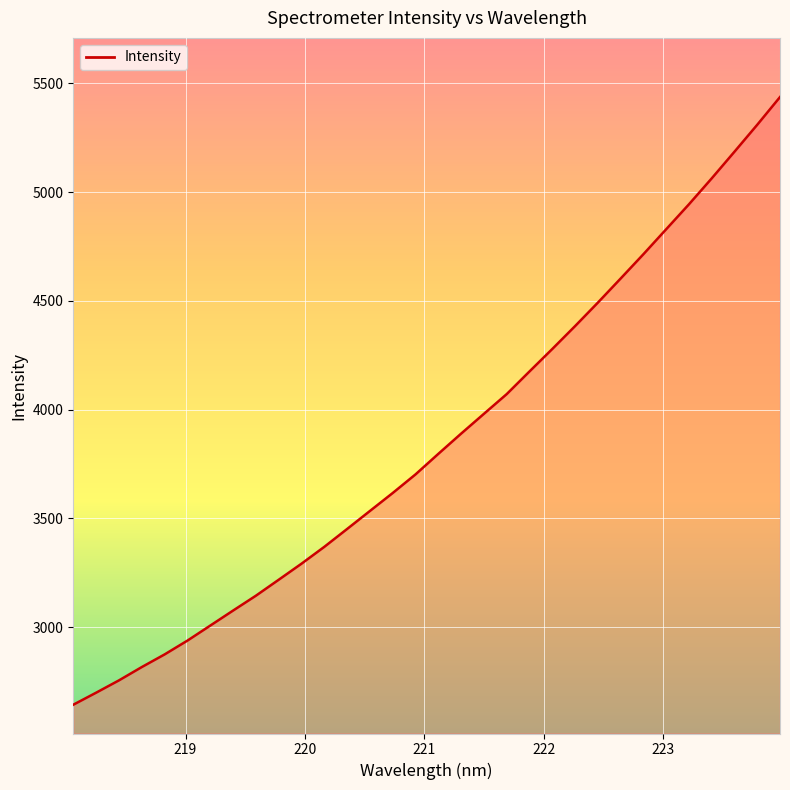

Reading left to right, extract all data points from this chart.

2644.1	2699.4	2755.9	2817.1	2875.2	2938.6	3007.6	3076.6	3144.9	3218.2	3292.1	3369.4	3451.5	3534.3	3616.8	3702.3	3796.7	3889.6	3980.6	4071.2	4175.3	4278.5	4383.6	4491.4	4602.2	4713.9	4828.8	4943.4	5062.6	5185.1	5309.0	5436.4